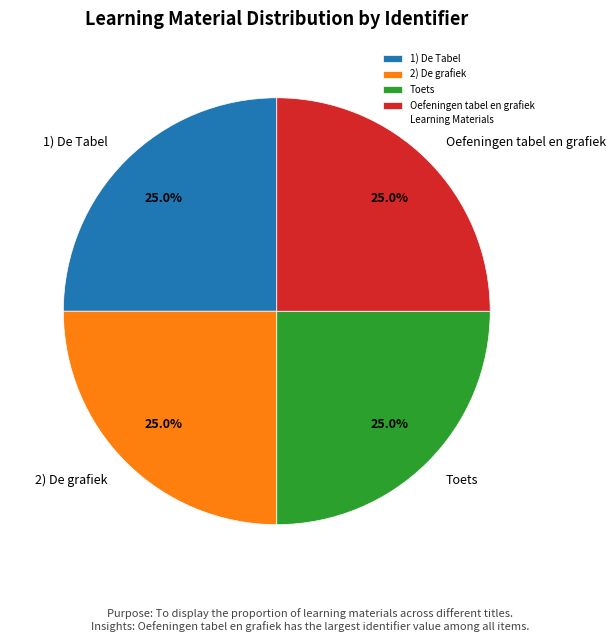

Count the number of slices in the pie.

4